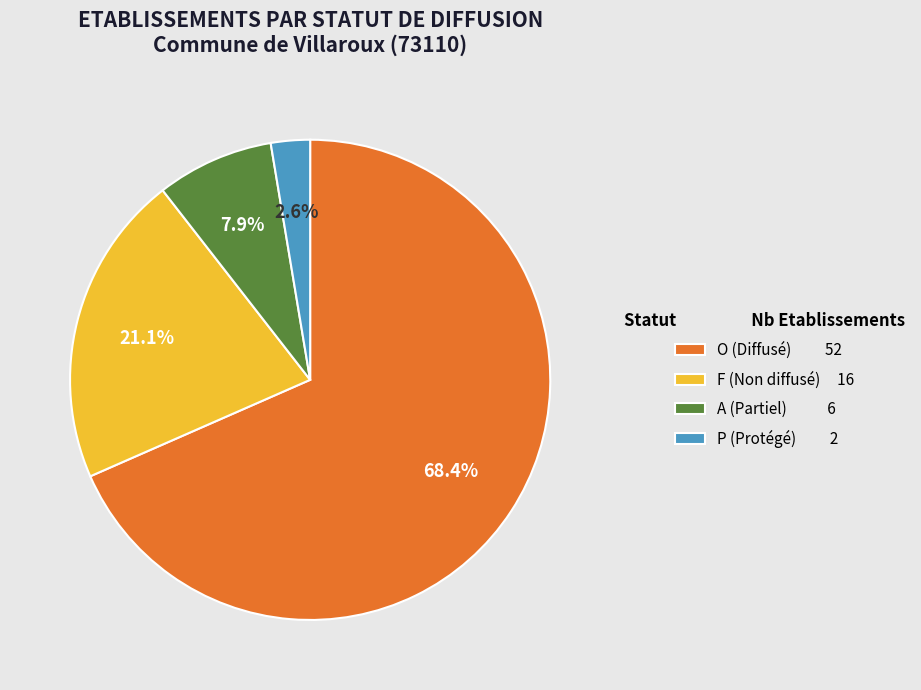

Combined, what portion of the pie is F (Non diffusé) 16 and O (Diffusé) 52?

89.5%